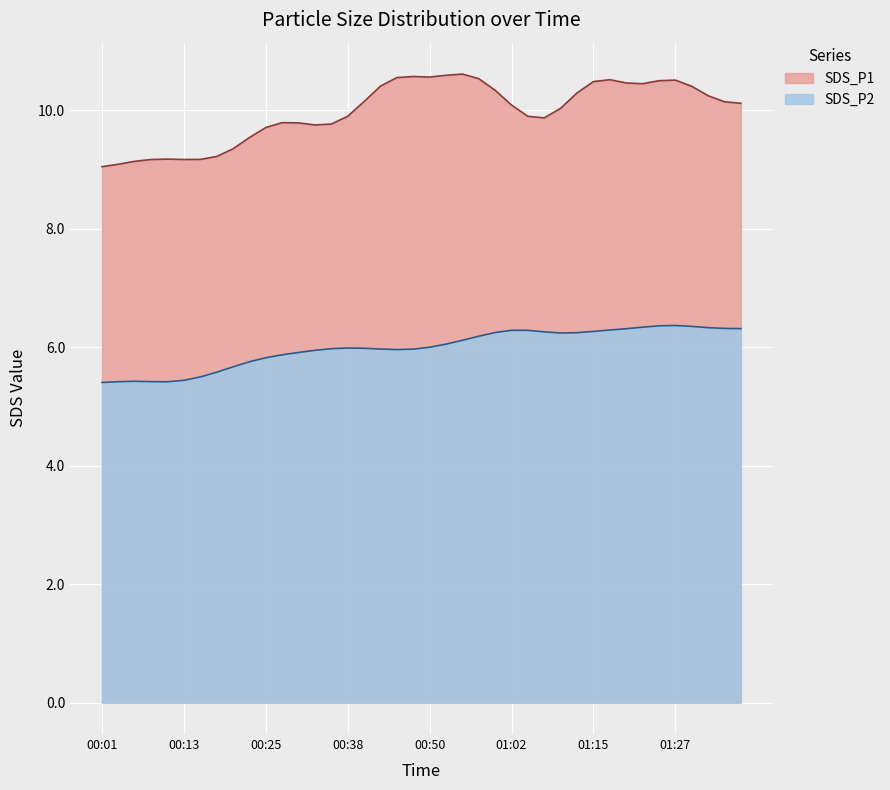

True or false: SDS_P1 and SDS_P2 intersect in this chart.

False